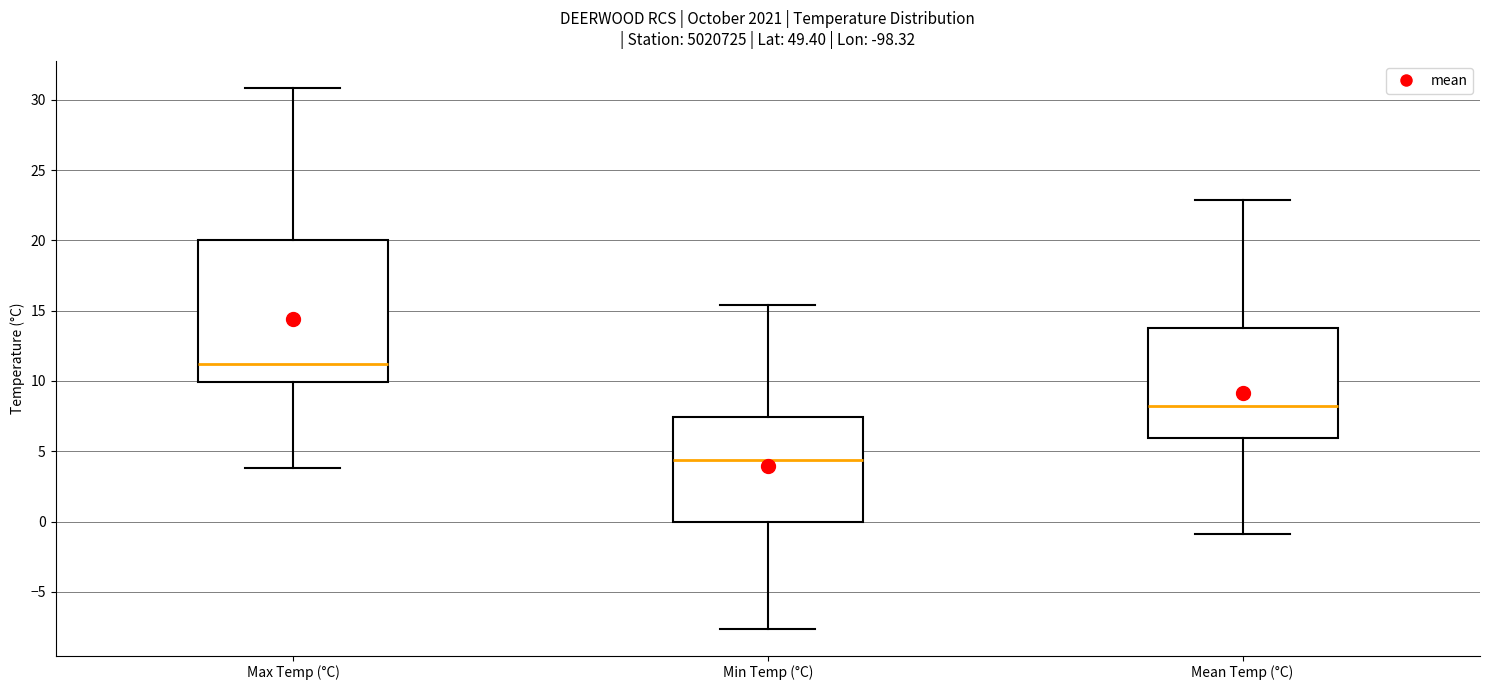

Which box has the lowest median line?

Min Temp (°C)